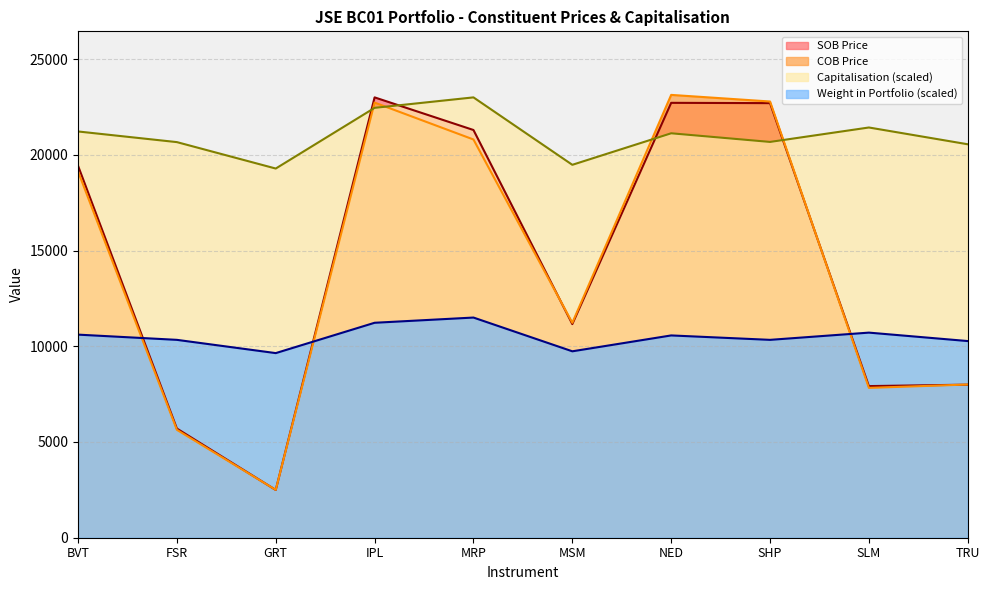

How many interior local peaks does the COB Price series have?

2